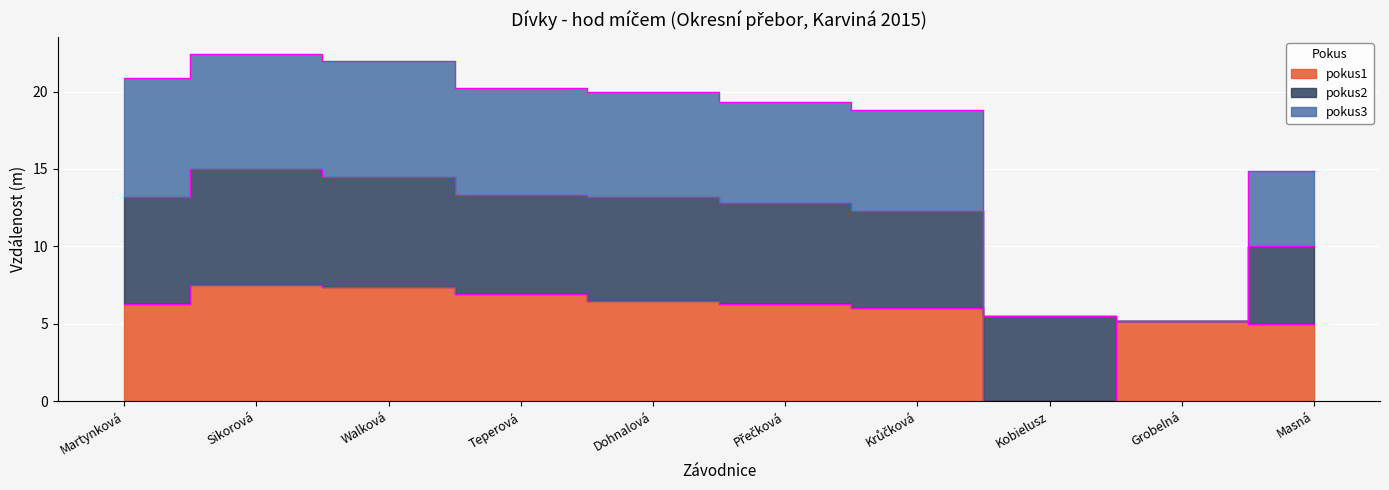

The value of pokus3 at Martynková is 8.4. True or false?

False